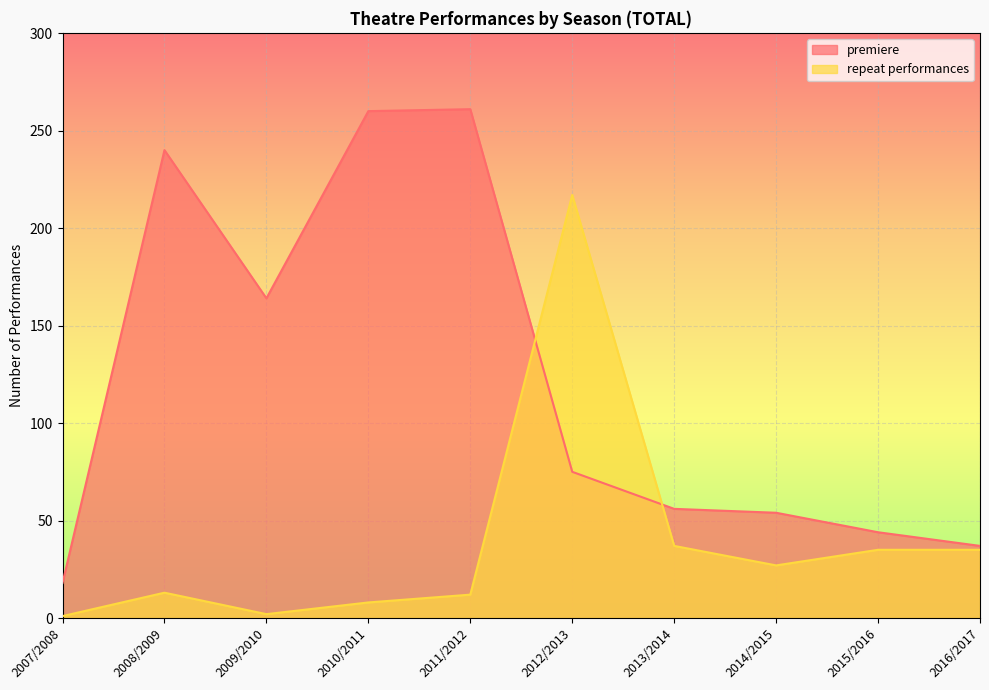

What position from the left is 2014/2015?

8